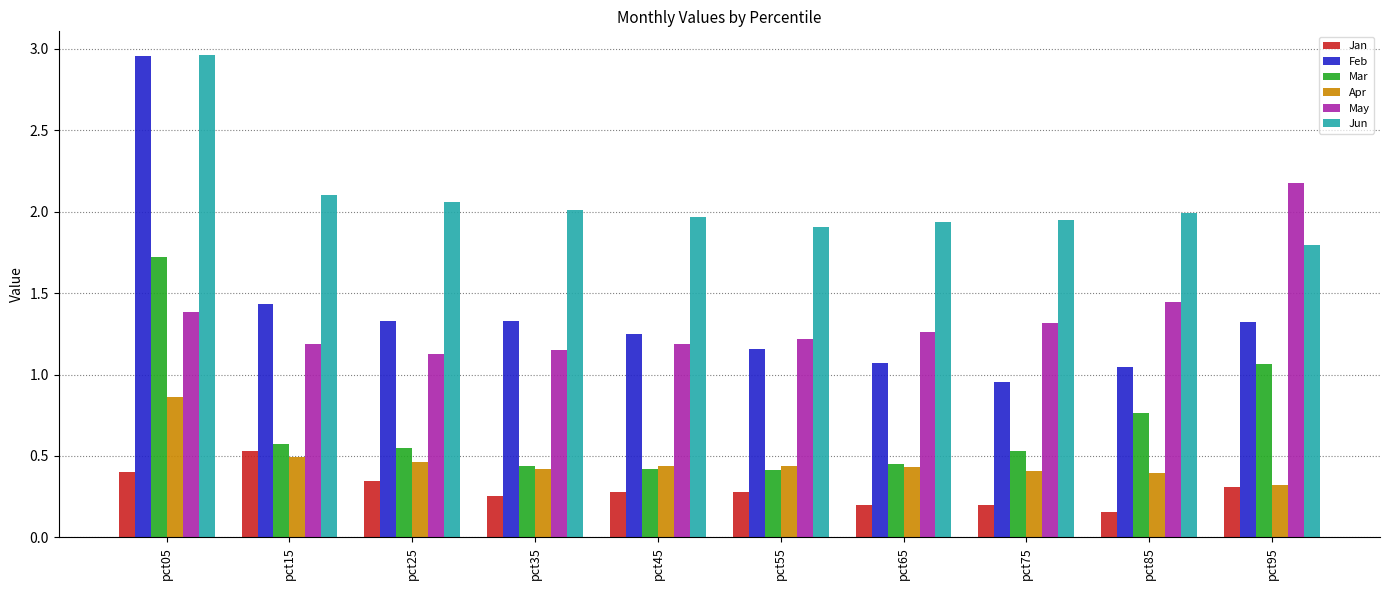

The Jan series shows 0.8 at pct15. True or false?

False